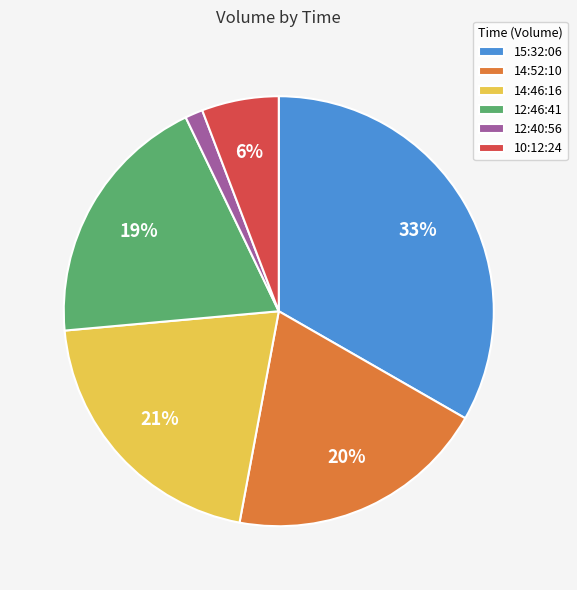

To the nearest percent, what is the average slice percentage?

17%